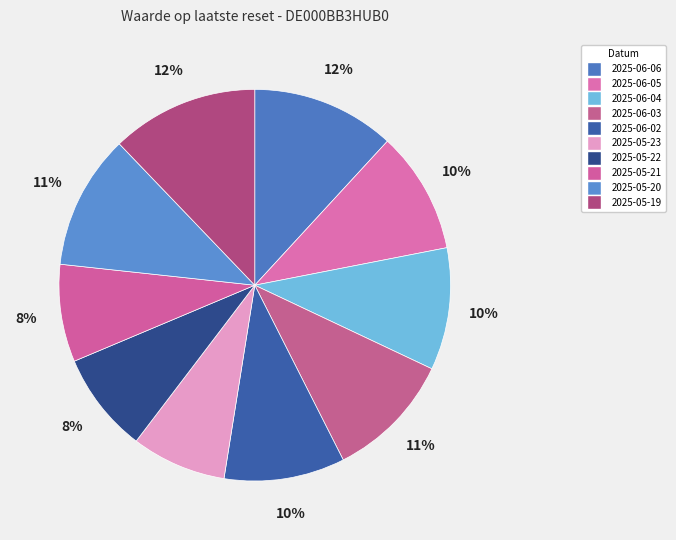

How many segments does this pie chart have?

10